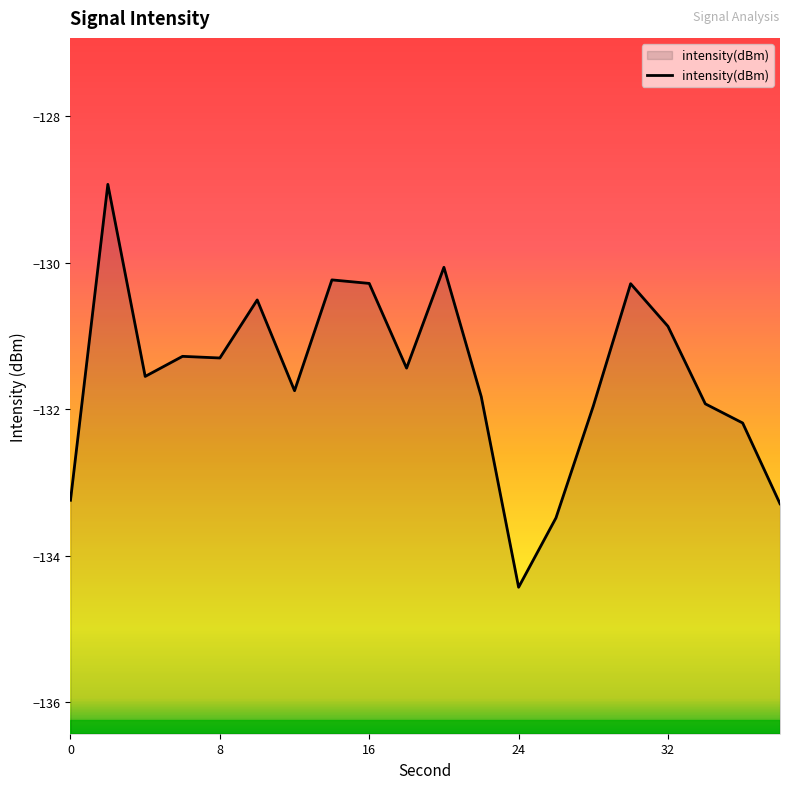

What is the greatest value displayed?

-128.9